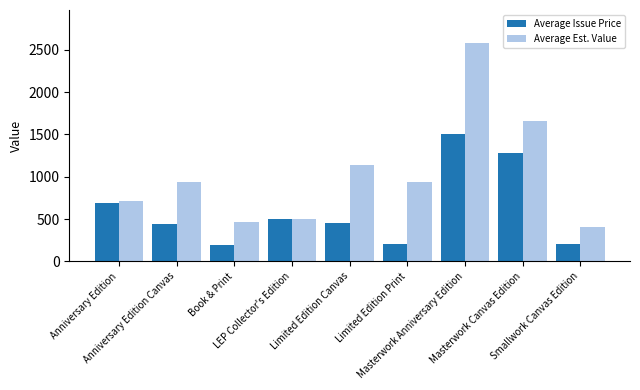

What are all the series names shown in the legend?

Average Issue Price, Average Est. Value